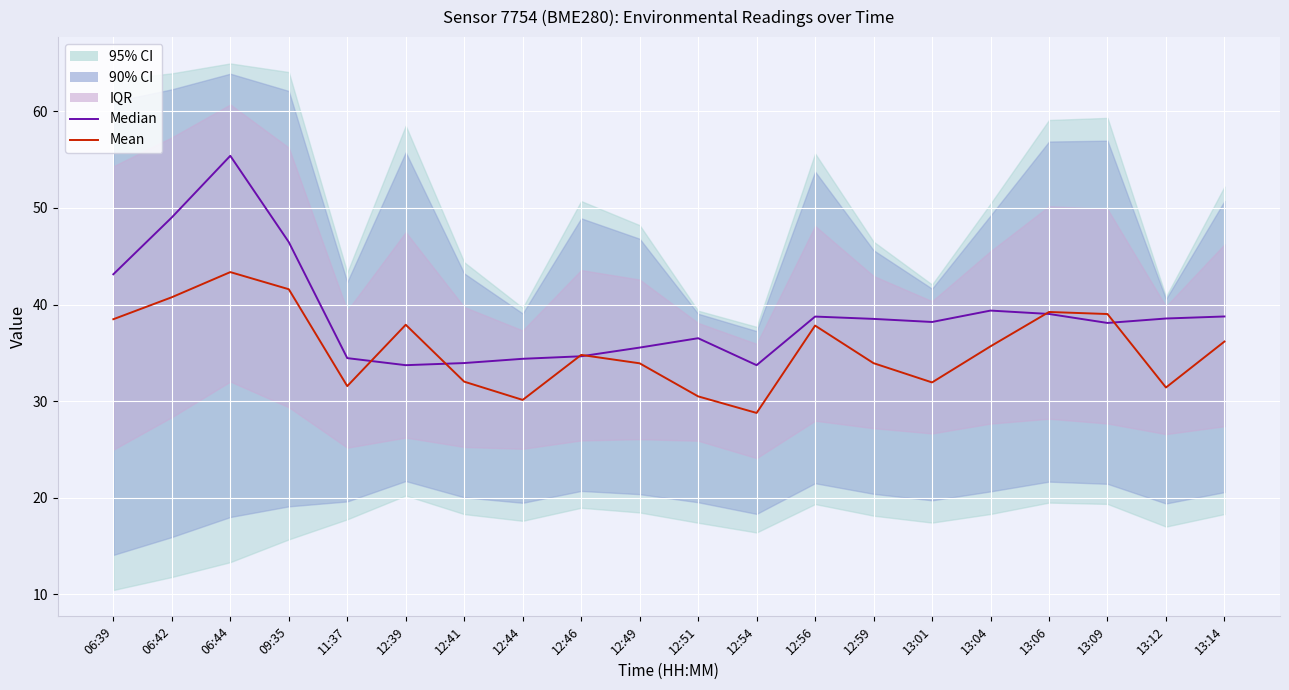

How many categories are shown in the chart?

20